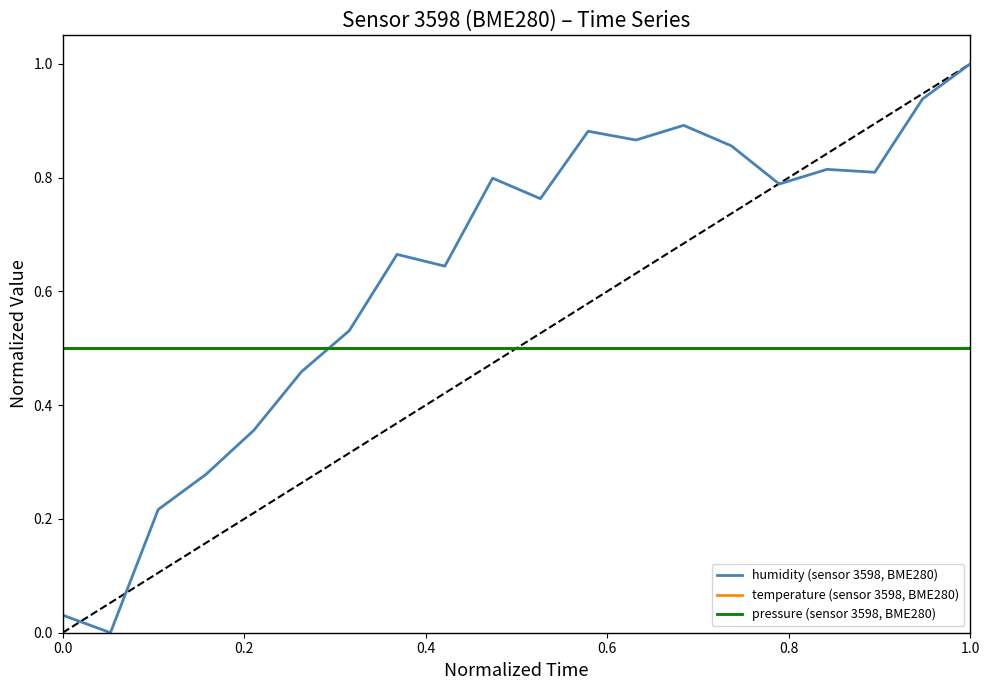

Does the chart display data point markers on the line(s)?

No